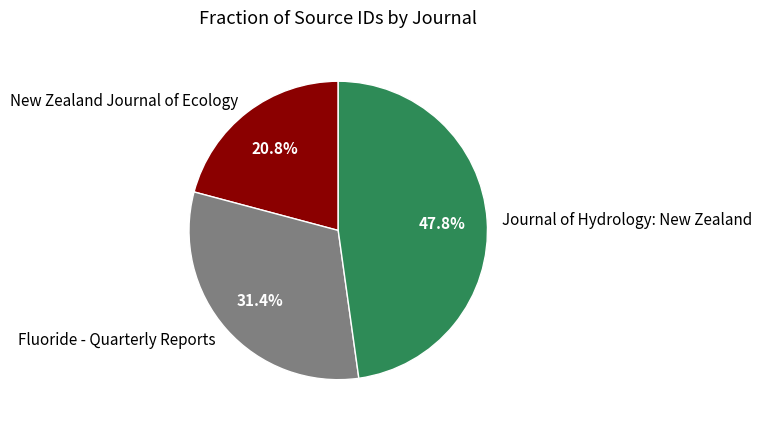

To the nearest percent, what is the difference between the New Zealand Journal of Ecology and Fluoride - Quarterly Reports slice percentages?

11%